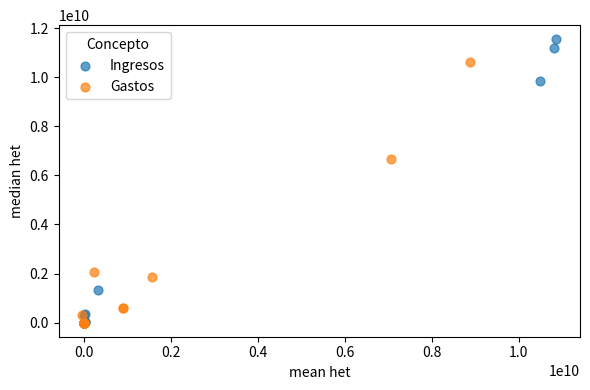

Which series has the widest spread of Y values?

Ingresos